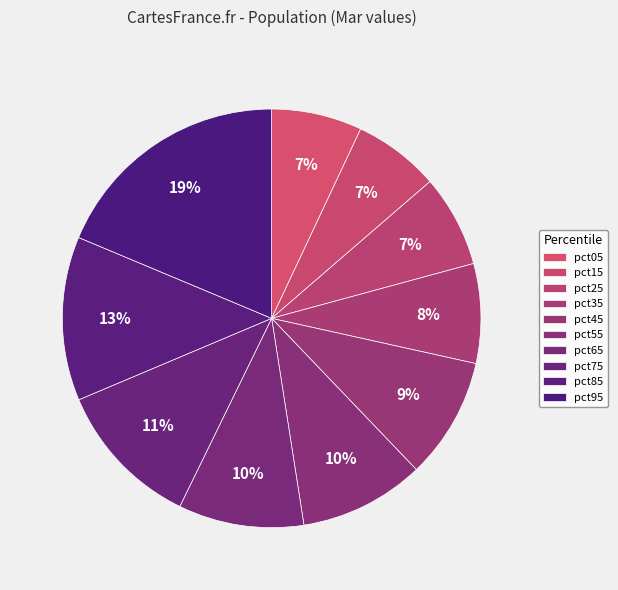

Count the number of slices in the pie.

10